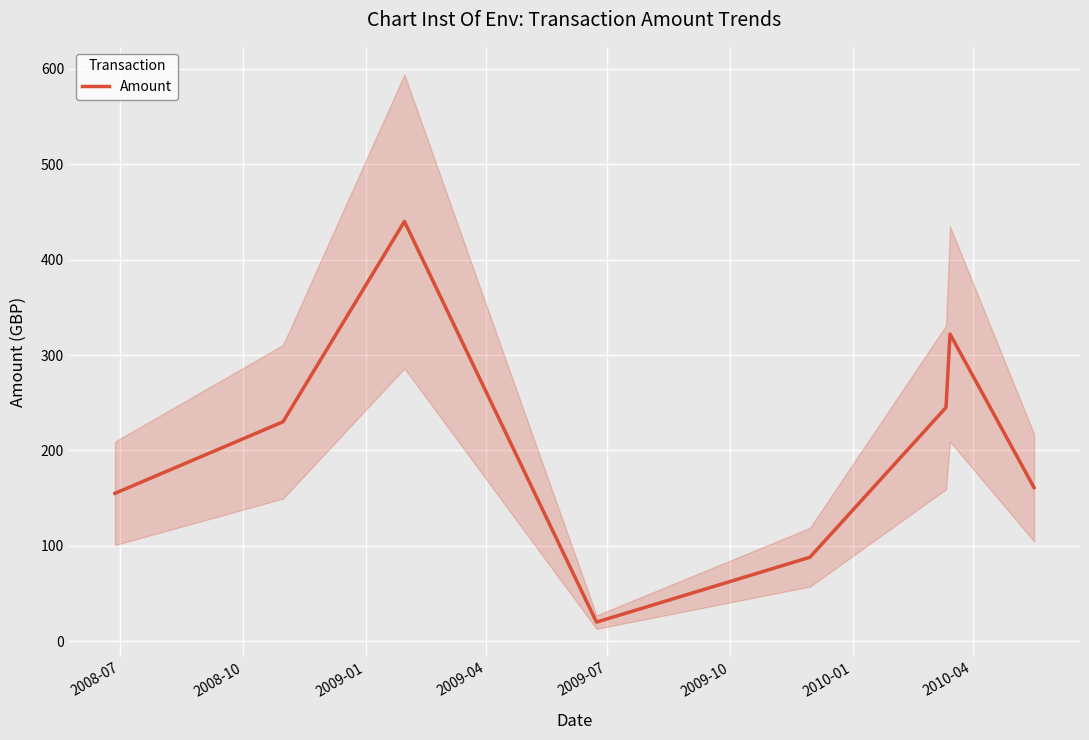

What is the value of the 5th point from the left?

88